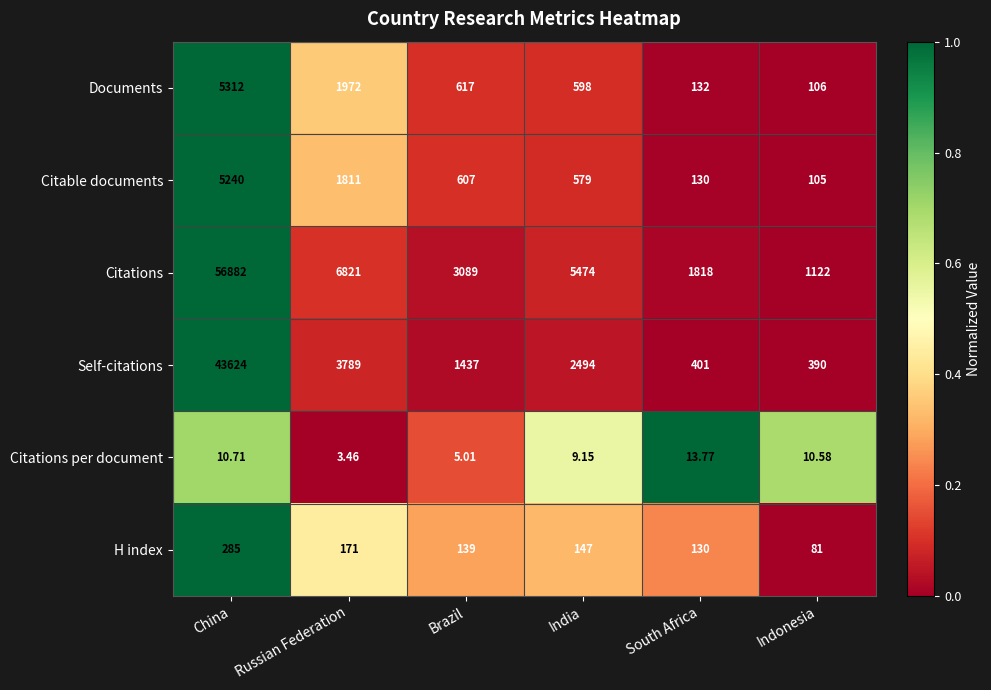

Which category has the lowest value in the Citations series?

Indonesia